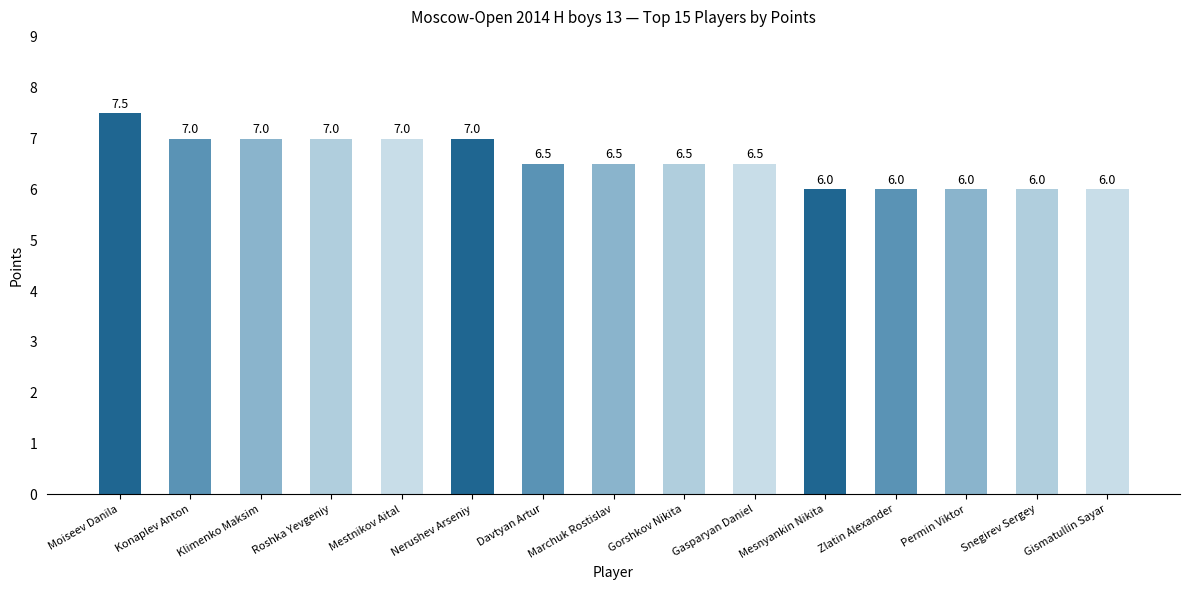

How many bars are there in total?

15